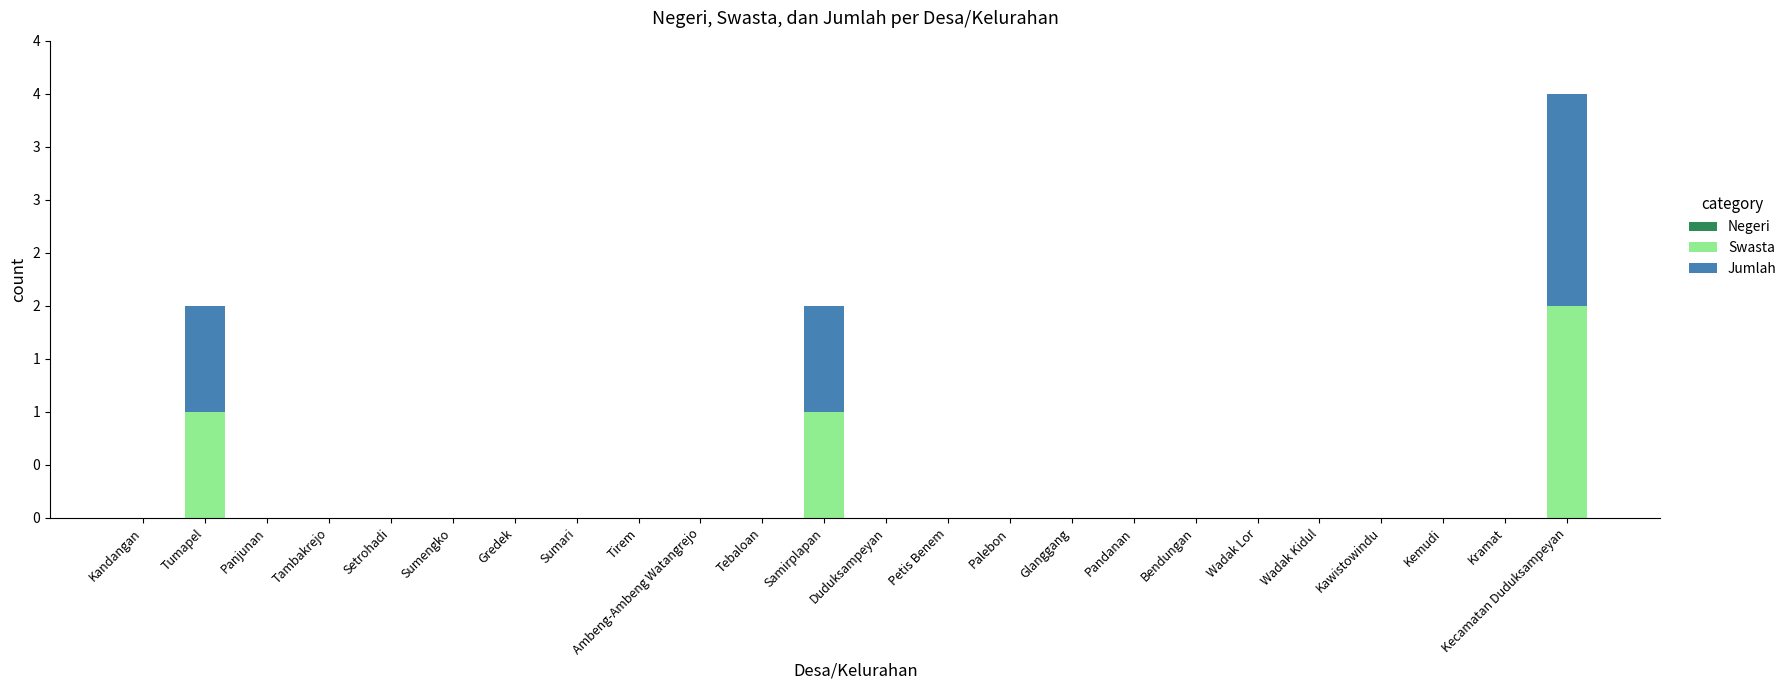

Are the bars horizontal?

No